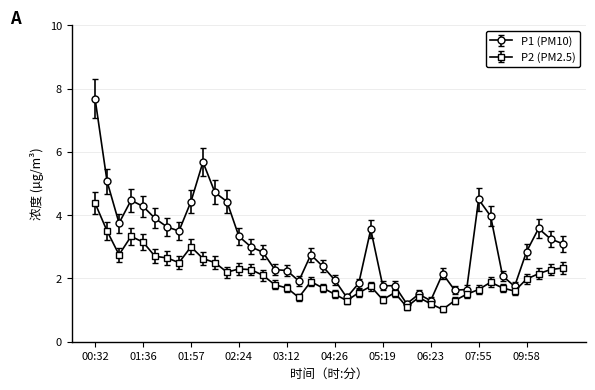

What is the smallest value displayed?

1.0